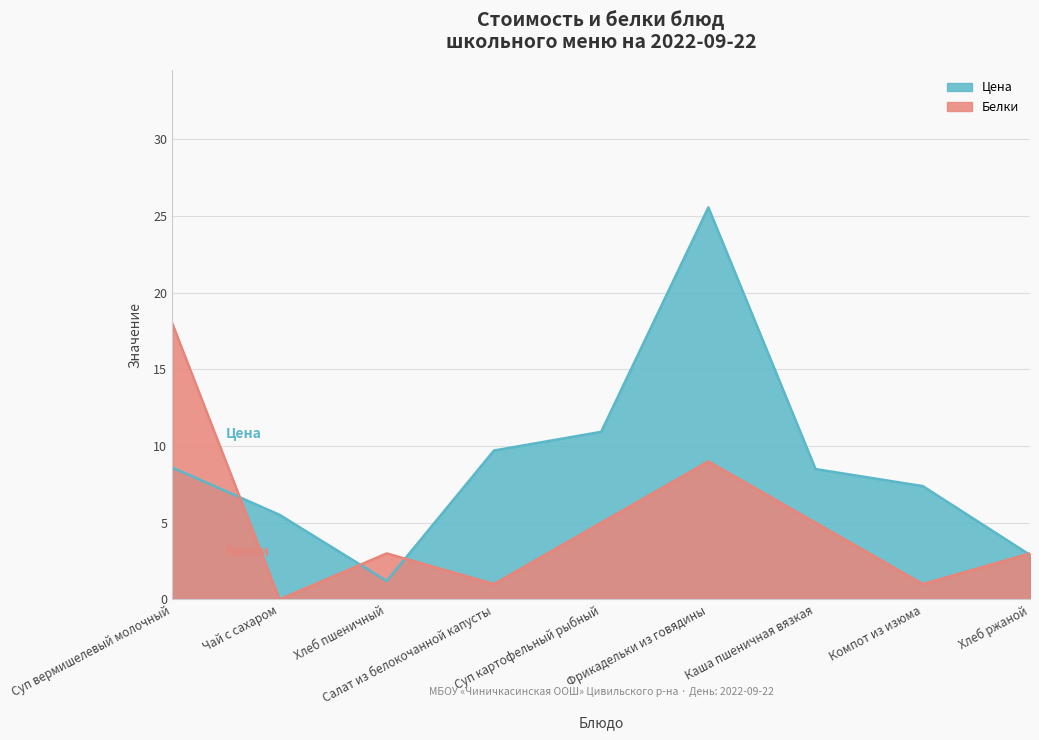

What is the spread (max minus min) of values at Фрикадельки из говядины?

16.6